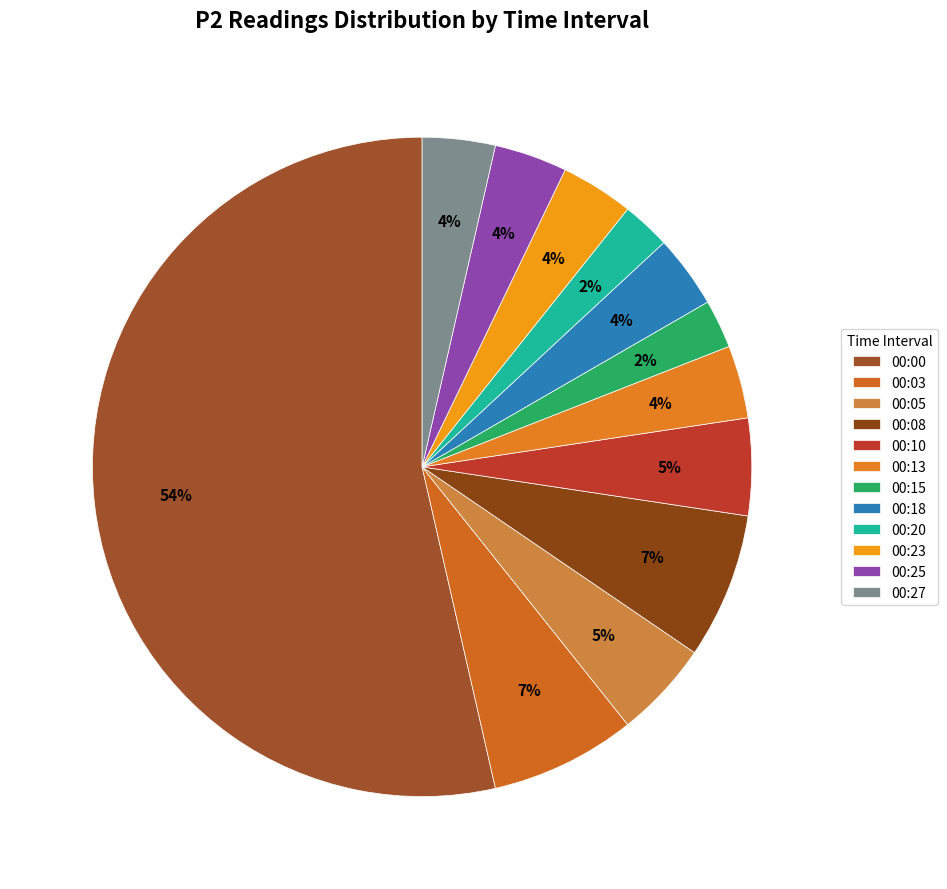

Which slice represents more than half of the pie?

00:00